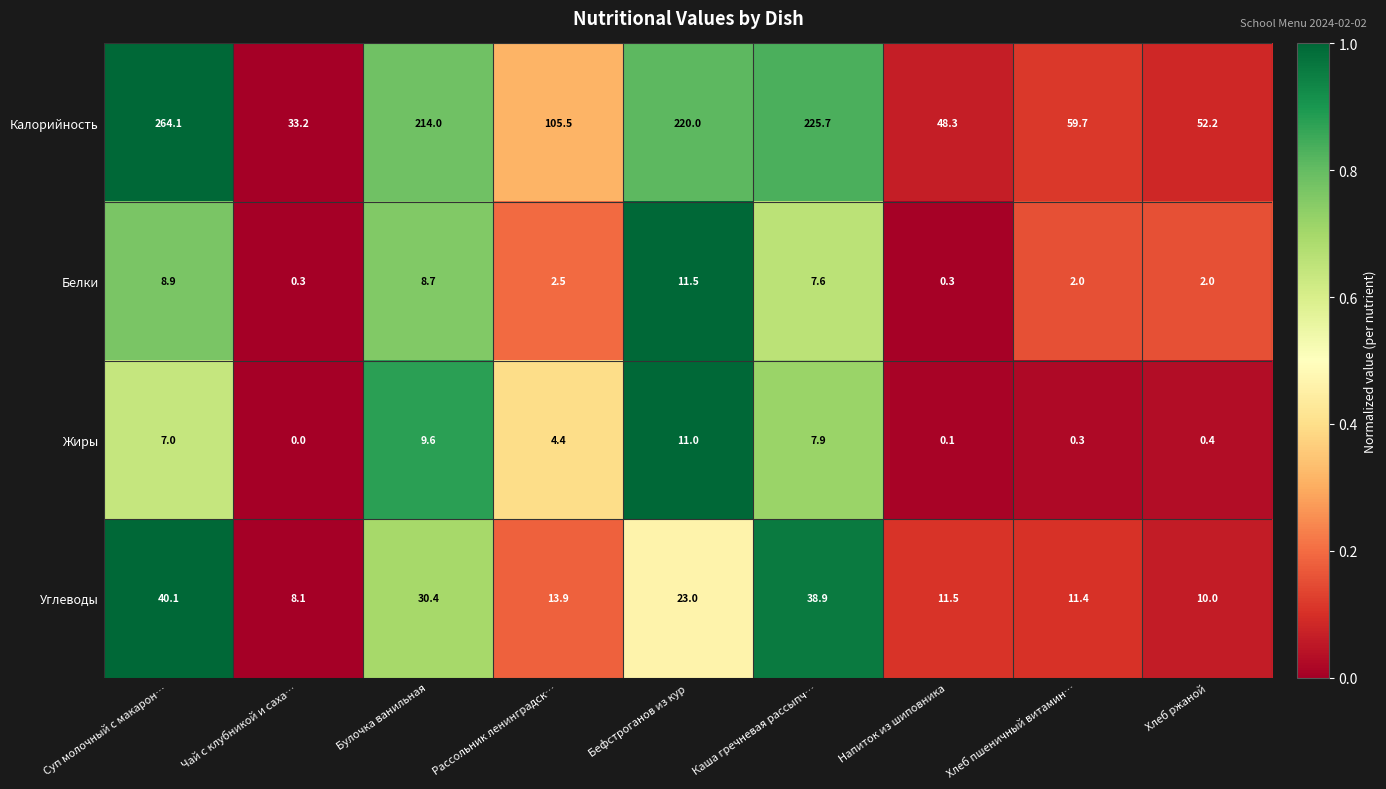

How many data points in Жиры are less than 4?

4